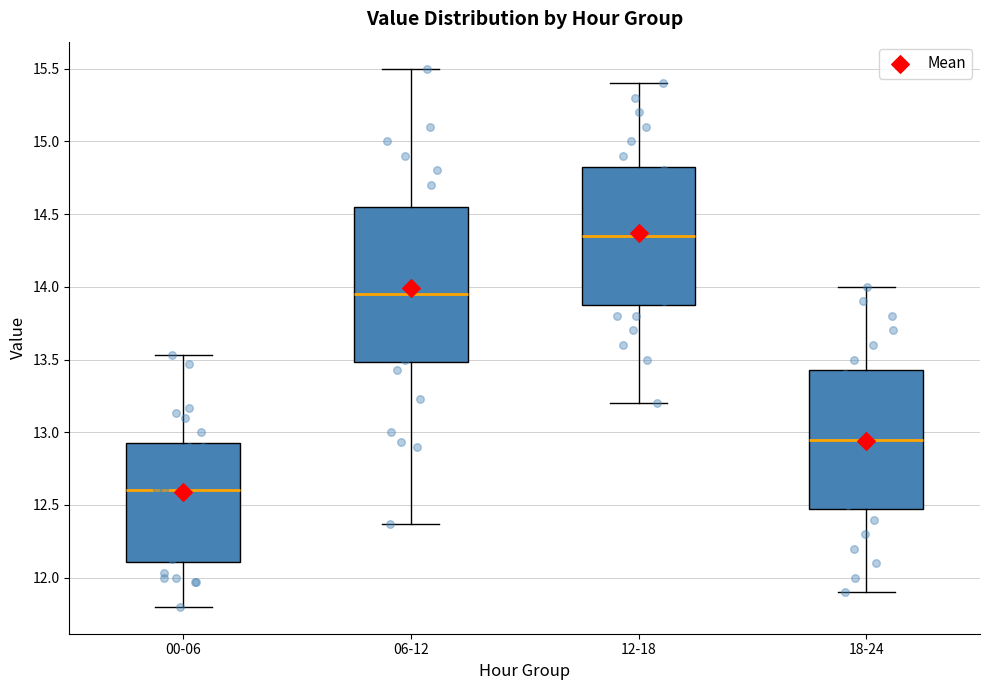

Reading left to right, read every box against the y-axis: the position of its median line, the range the box covers, and the ends of its whiskers. The values are not printed on the chart, so give them approximately, as read against the axis.

00-06: median 12.60, box 12.10 to 12.95, whiskers 11.80 to 13.55
06-12: median 13.95, box 13.50 to 14.55, whiskers 12.35 to 15.50
12-18: median 14.35, box 13.90 to 14.85, whiskers 13.20 to 15.40
18-24: median 12.95, box 12.50 to 13.45, whiskers 11.90 to 14.00